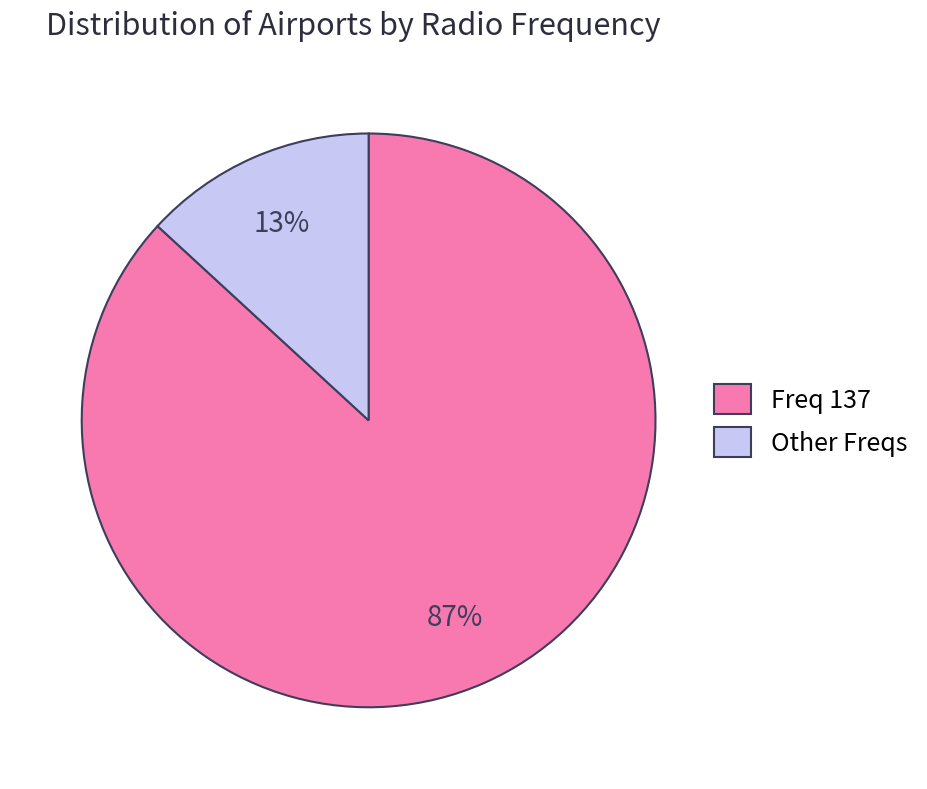

To the nearest percent, what percentage of the pie is Other Freqs?

13%